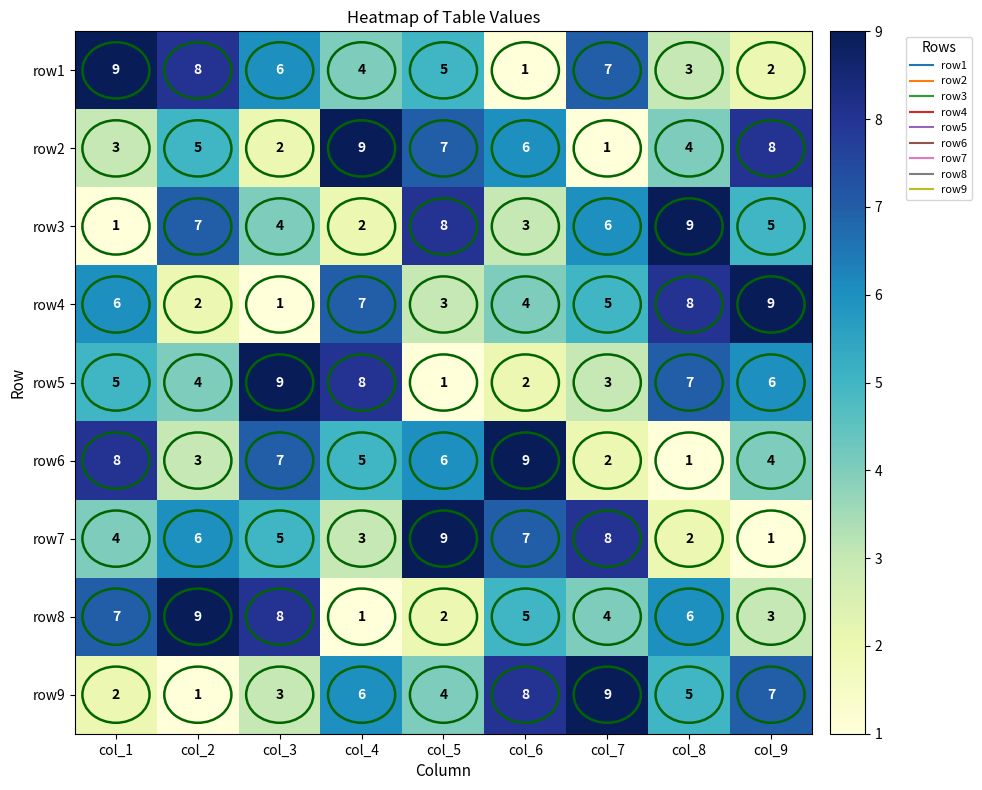

What value does the row2 series have at col_1?

3